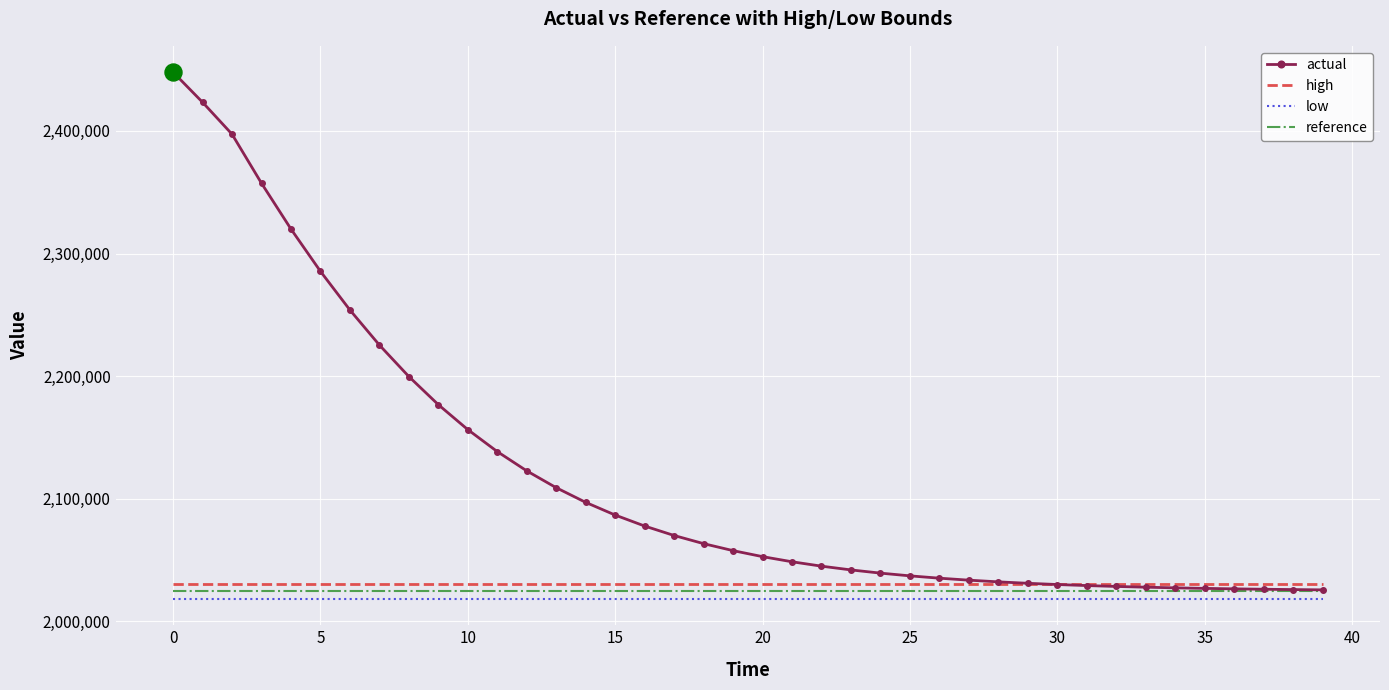

What is the highest value of the low series?

2018363.3